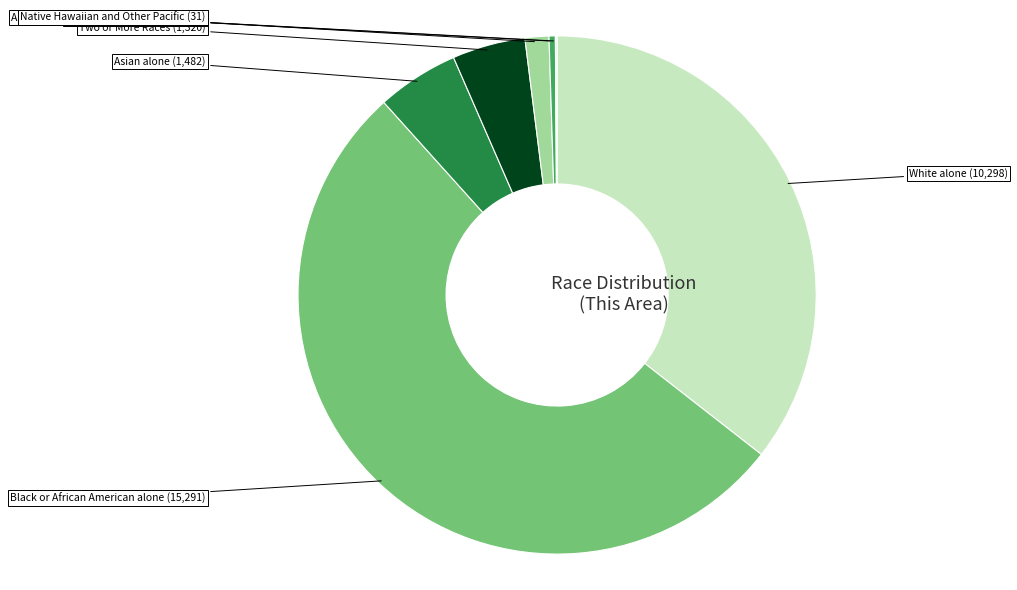

Does any single category account for the majority?

Yes